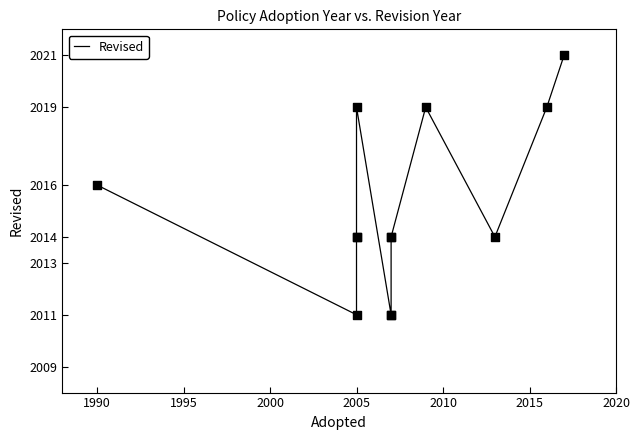

What is the change in value from 2005 to 2020?

-3